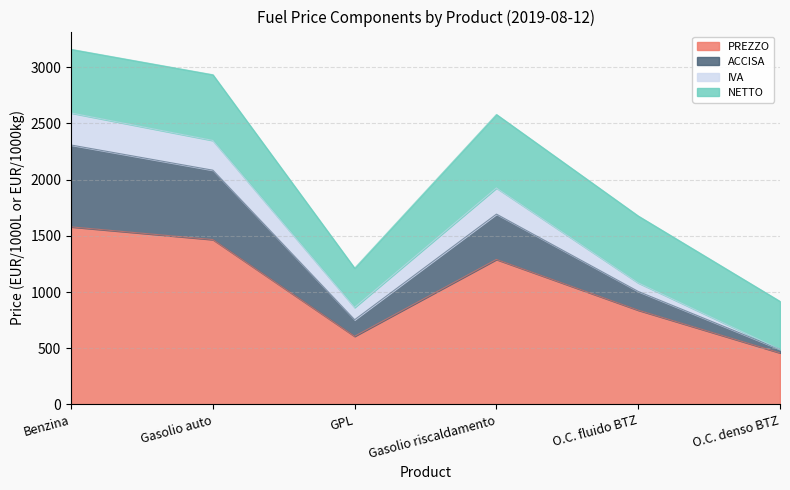

The value of PREZZO at Gasolio riscaldamento is 613.4. True or false?

False